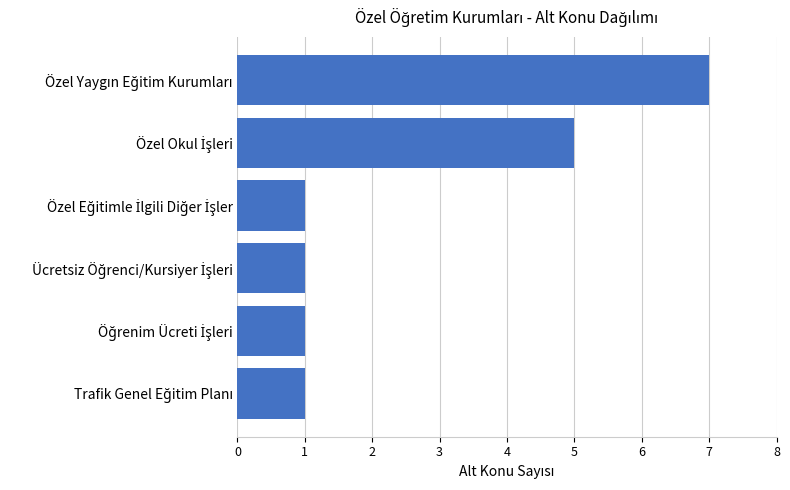

How many data points does each series have?

6